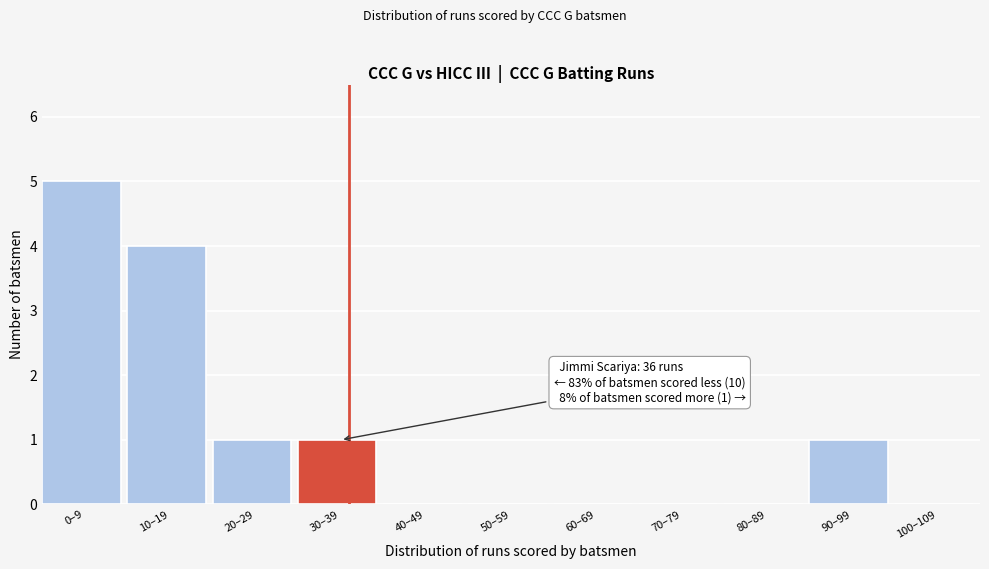

Reading left to right, what are all the values shown in this chart?

0–9=5	10–19=4	20–29=1	30–39=1	40–49=0	50–59=0	60–69=0	70–79=0	80–89=0	90–99=1	100–109=0